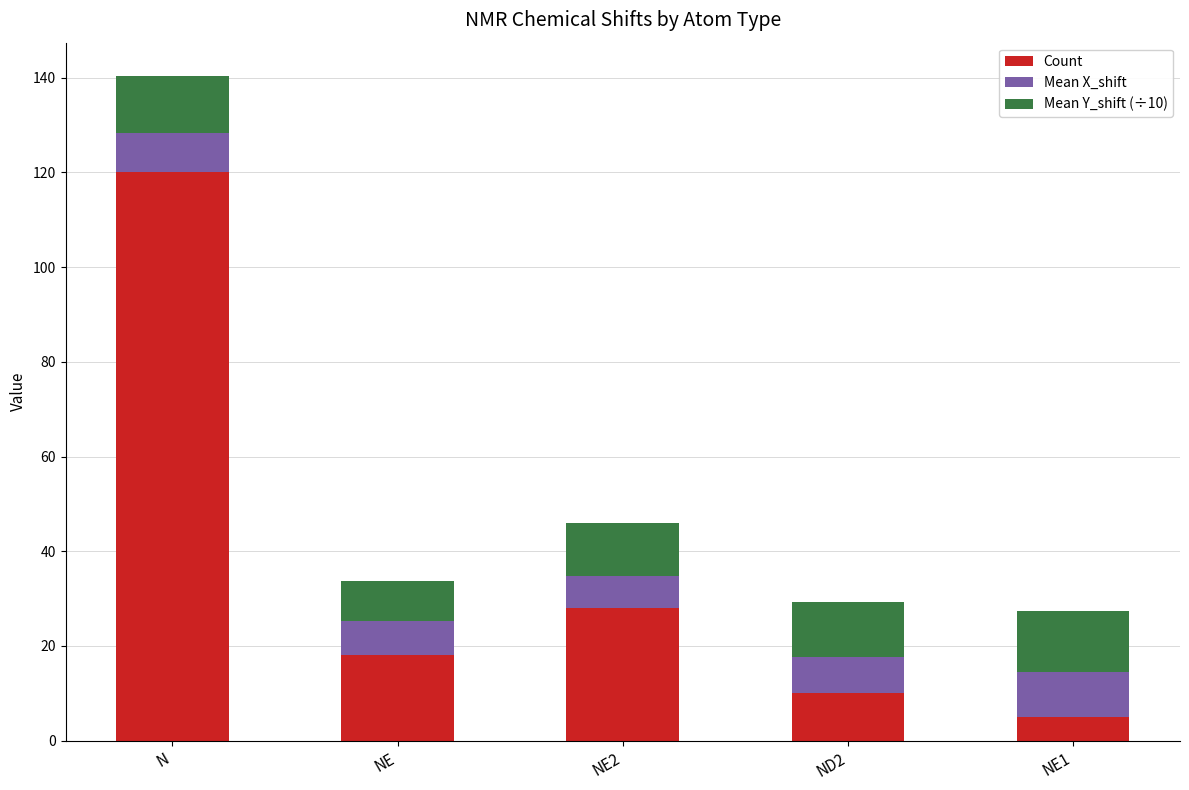

At which category is the sum across all series the highest?

N